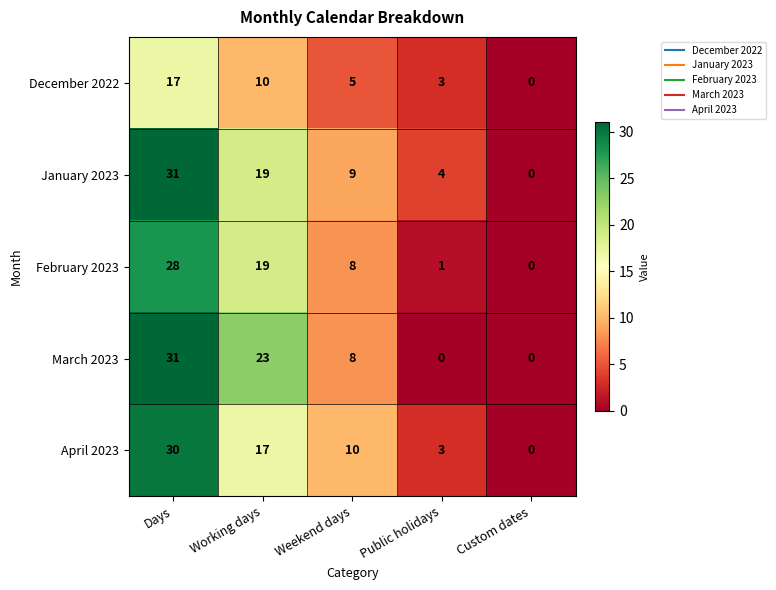

Is it true that March 2023 equals 31 at Days?

True